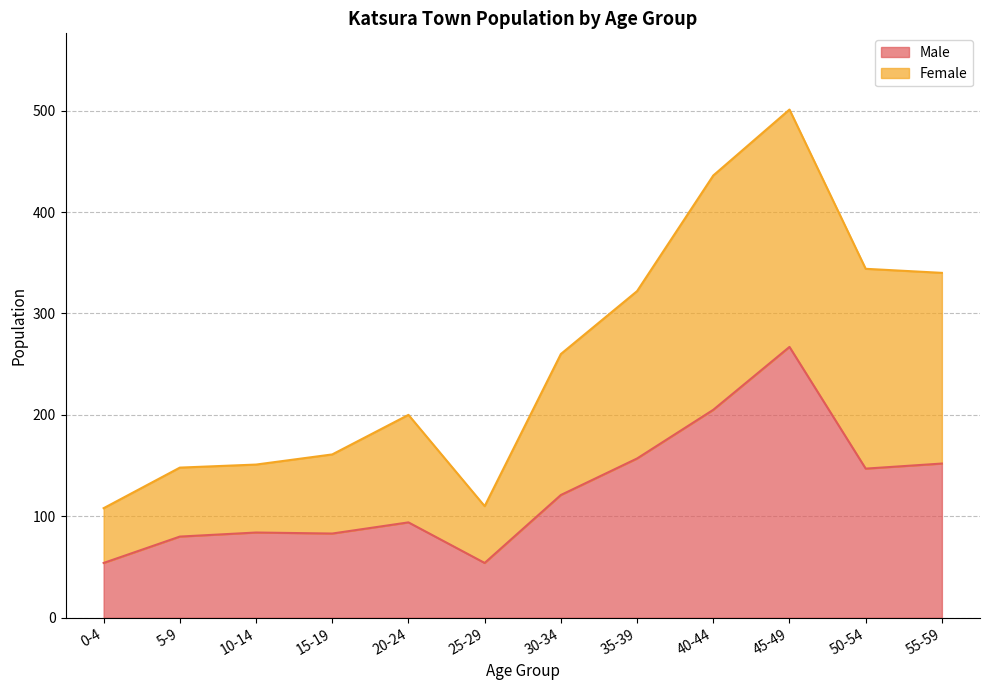

True or false: Male and Female cross at least once.

False